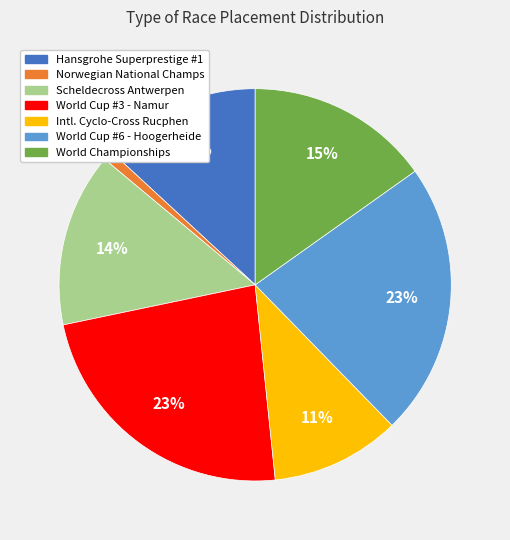

Is the sum of Norwegian National Champs and World Cup #6 - Hoogerheide greater than half?

No